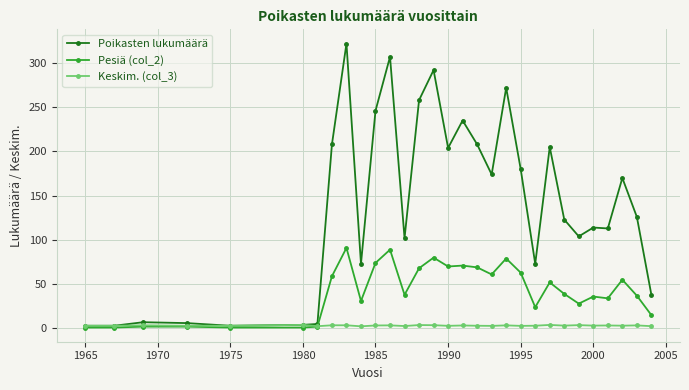

List the series in order of their peak value, highest first.

Poikasten lukumäärä, Pesiä (col_2), Keskim. (col_3)